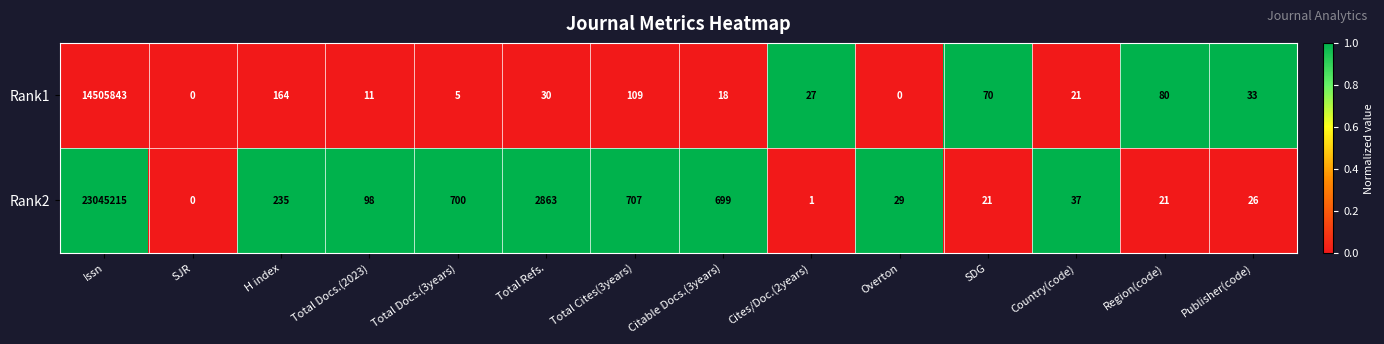

What is the total value across all series at Total Refs.?

2893